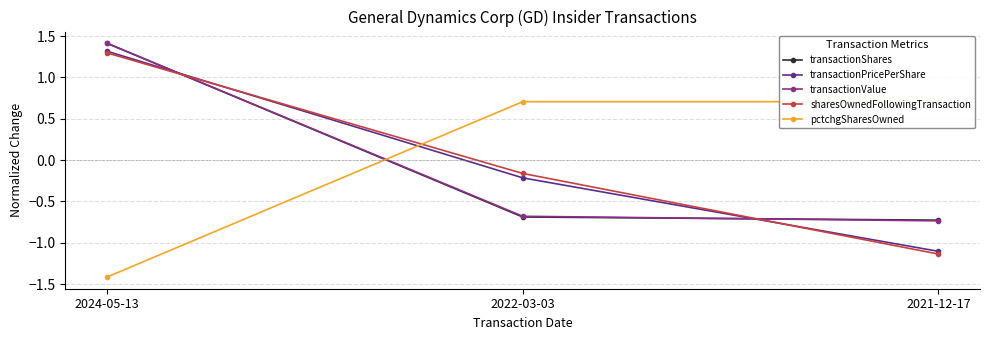

How many values in transactionShares are above zero?

1